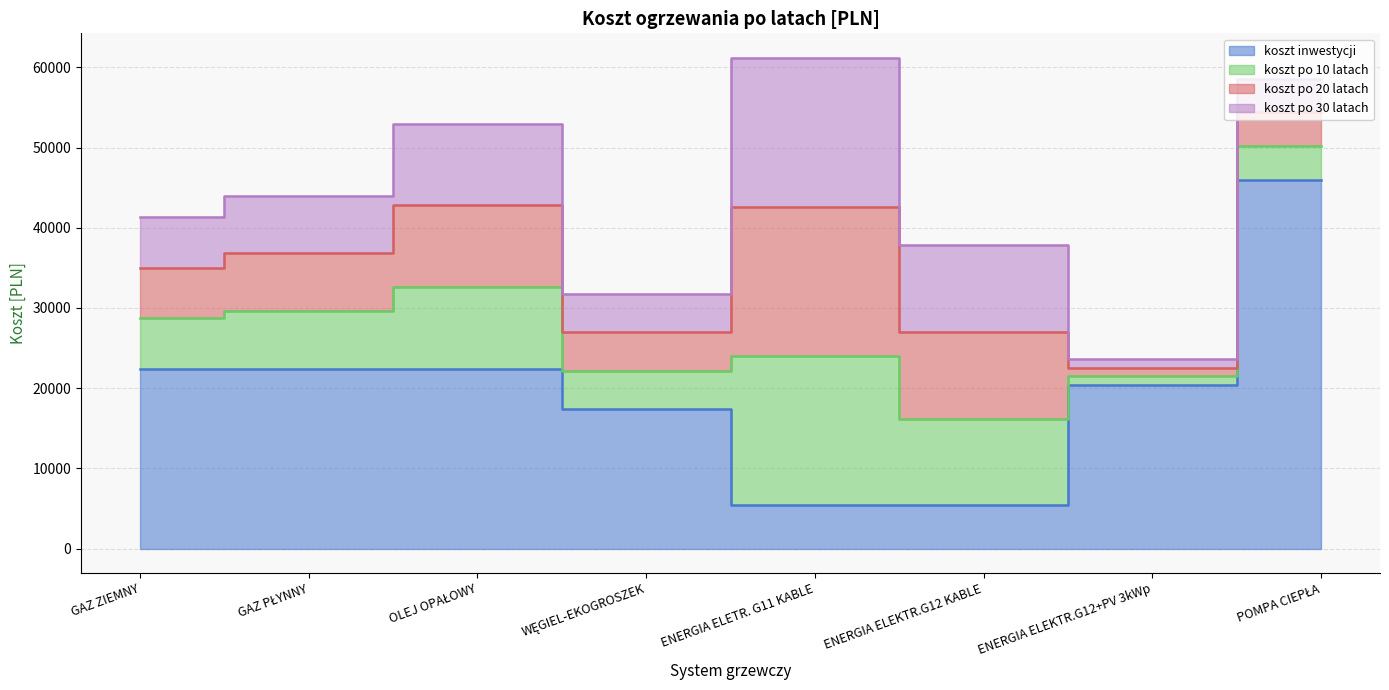

List the labels in order of koszt po 20 latach value, smallest first.

ENERGIA ELEKTR.G12+PV 3kWp, WĘGIEL-EKOGROSZEK, ENERGIA ELEKTR.G12 KABLE, GAZ ZIEMNY, GAZ PŁYNNY, ENERGIA ELETR. G11 KABLE, OLEJ OPAŁOWY, POMPA CIEPŁA